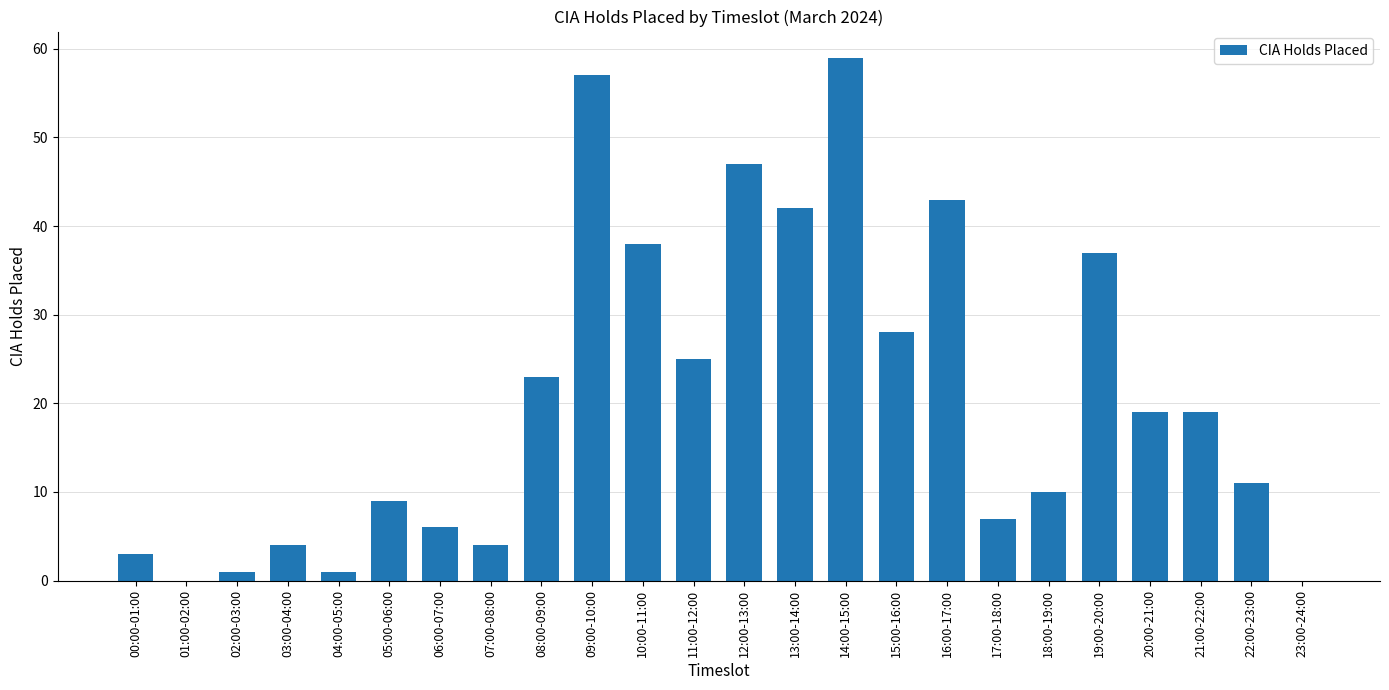

What is the change in value from 11:00-12:00 to 22:00-23:00?

-14